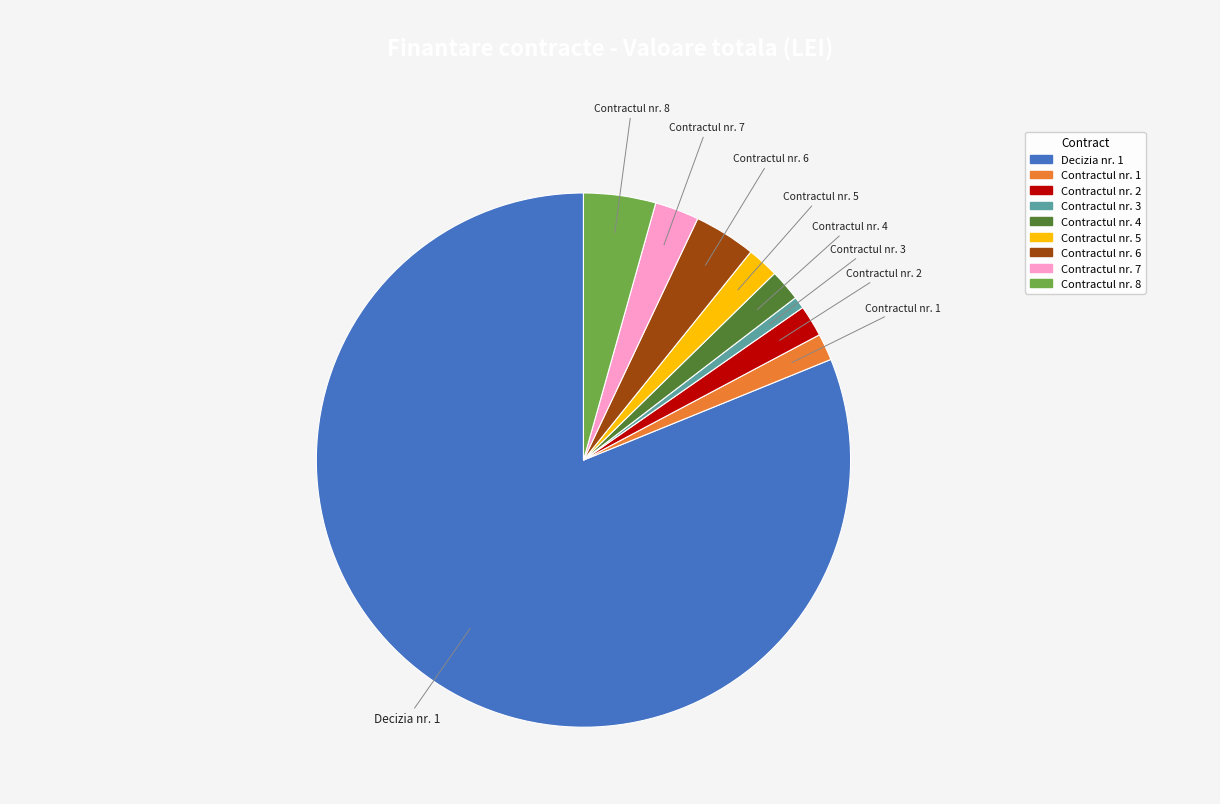

Approximately how many times larger is the value at Decizia nr. 1 compared to Contractul nr. 3?

111.9